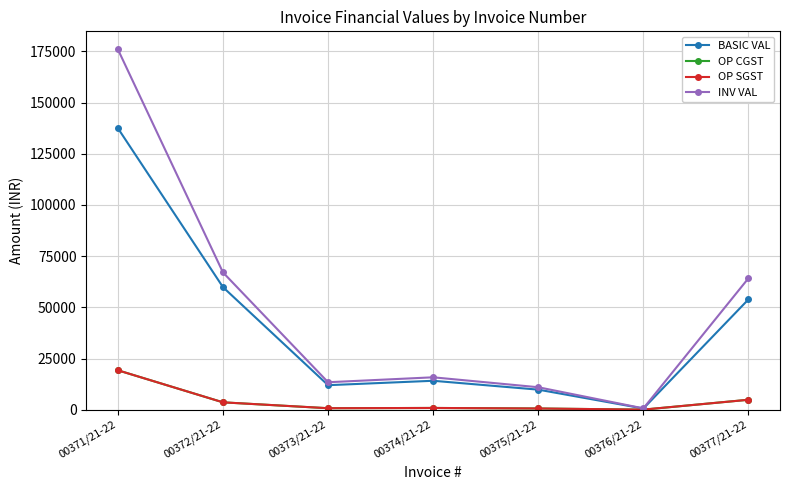

What is the sum of all OP CGST values?

29879.4